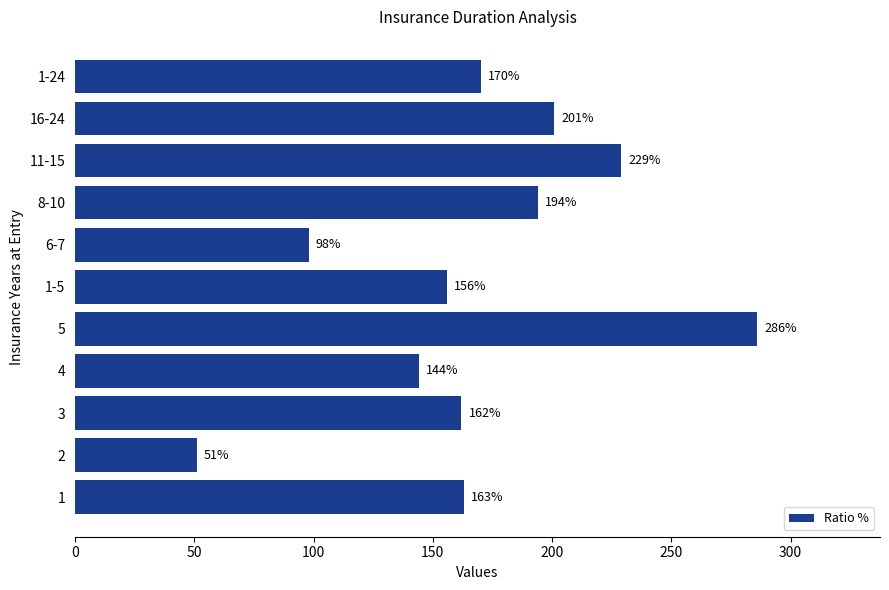

What value does the data have at 5, to the nearest 50?

300